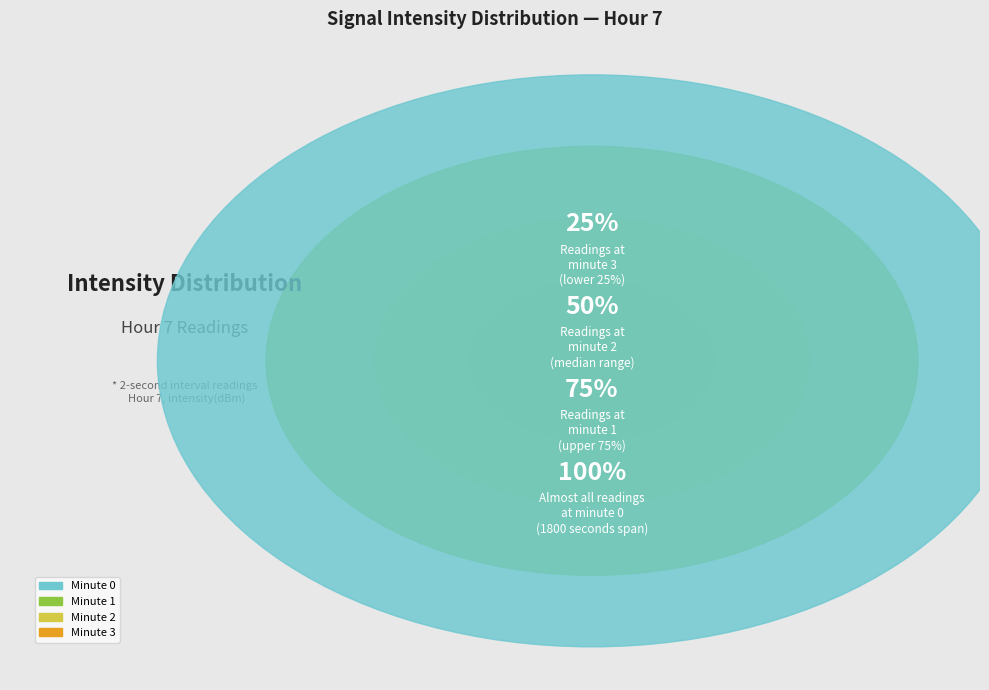

How many slices are in this pie chart?

4